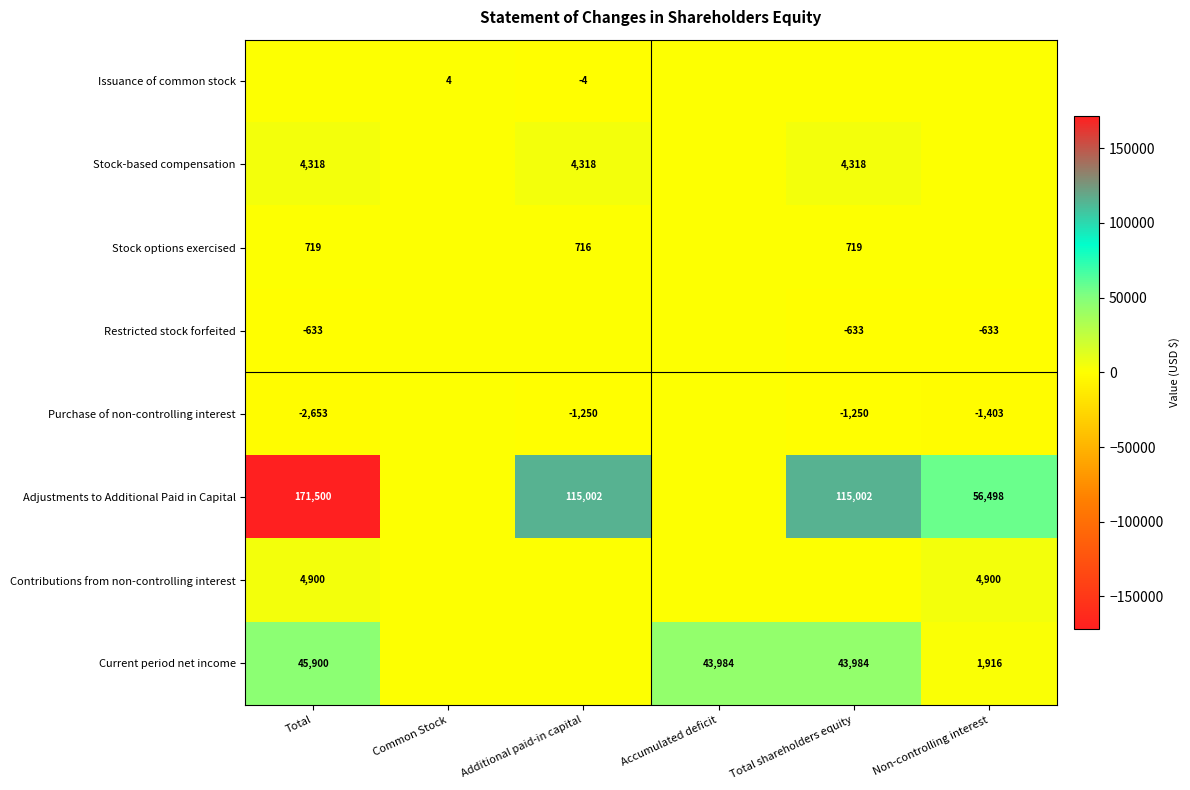

Is it true that Purchase of non-controlling interest equals -1640 at Total shareholders equity?

False